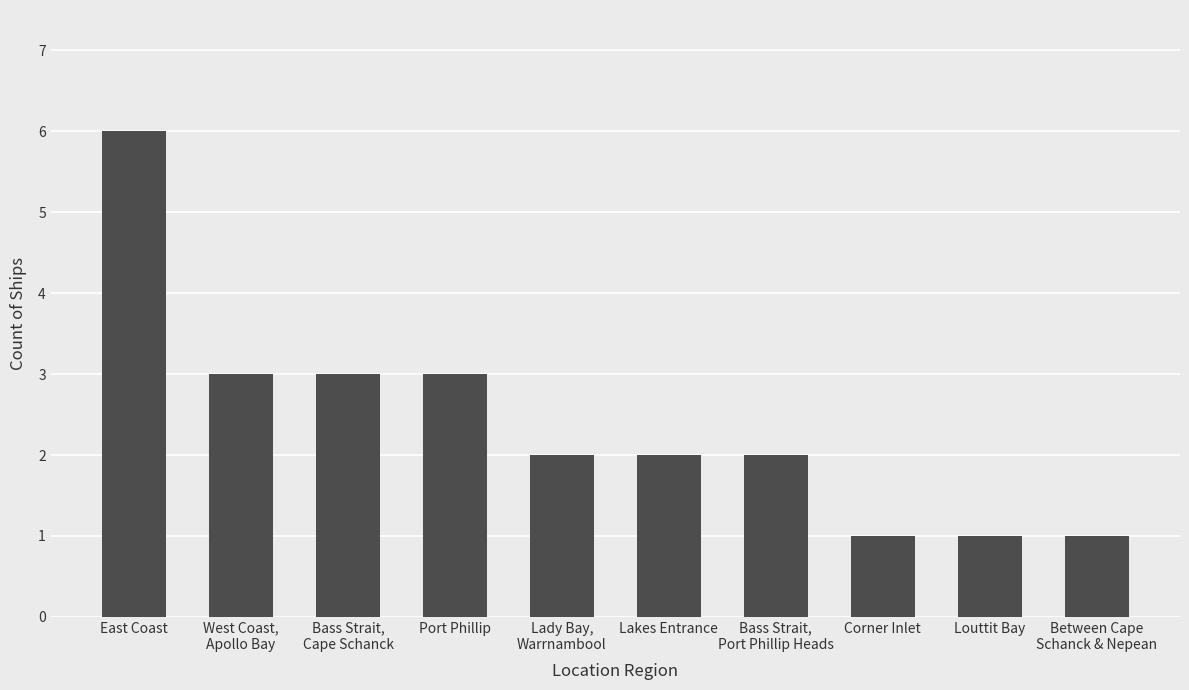

What is the minimum value shown in the chart?

1